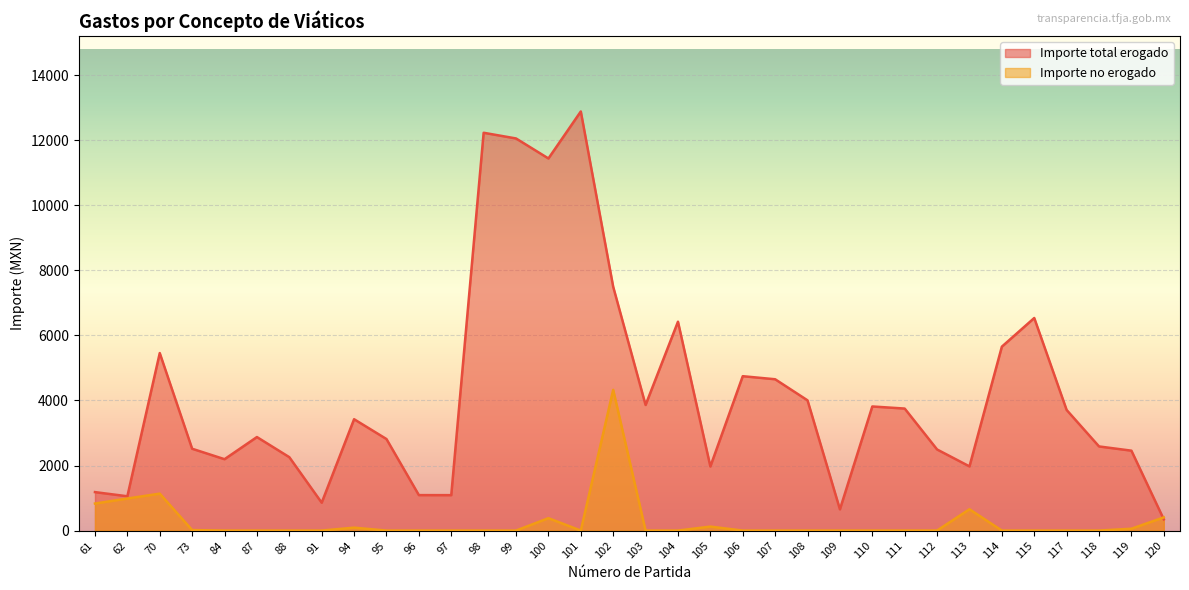

The value of Importe total erogado at 101 is 21169.0. True or false?

False